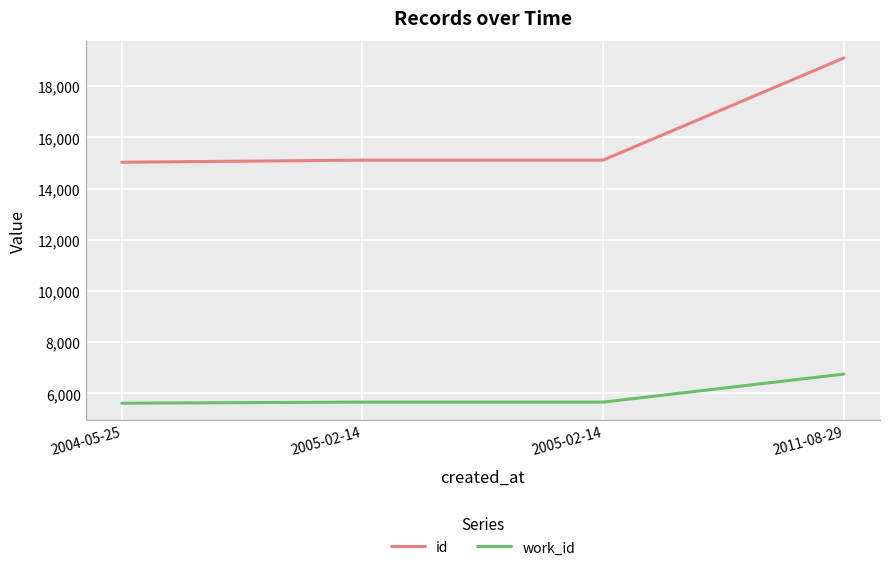

True or false: work_id has a value of 3815 at 2004-05-25.

False